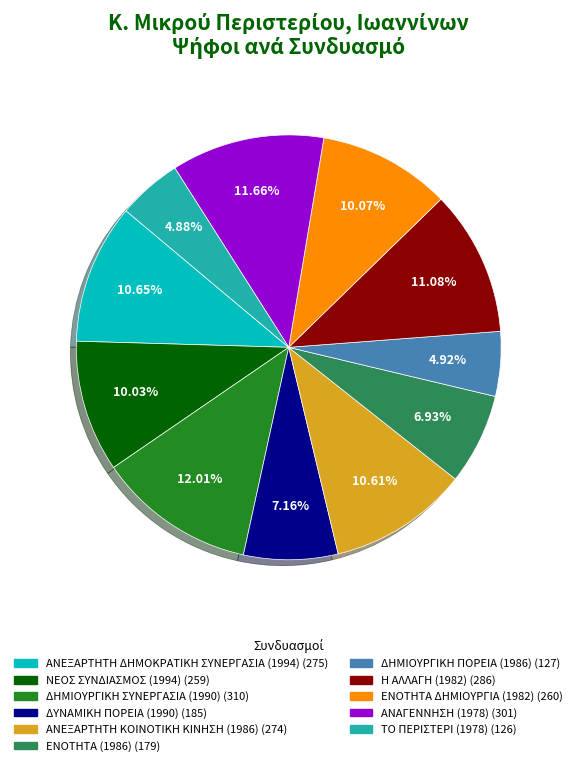

Is the sum of ΔΗΜΙΟΥΡΓΙΚΗ ΠΟΡΕΙΑ (1986) and ΝΕΟΣ ΣΥΝΔΙΑΣΜΟΣ (1994) greater than half?

No